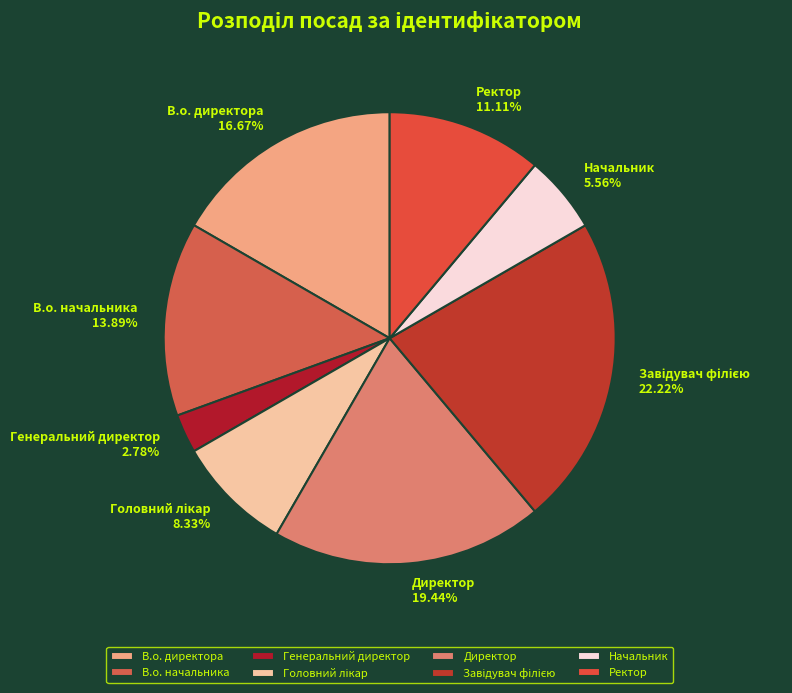

The Ректор slice represents 1% of the pie. True or false?

False